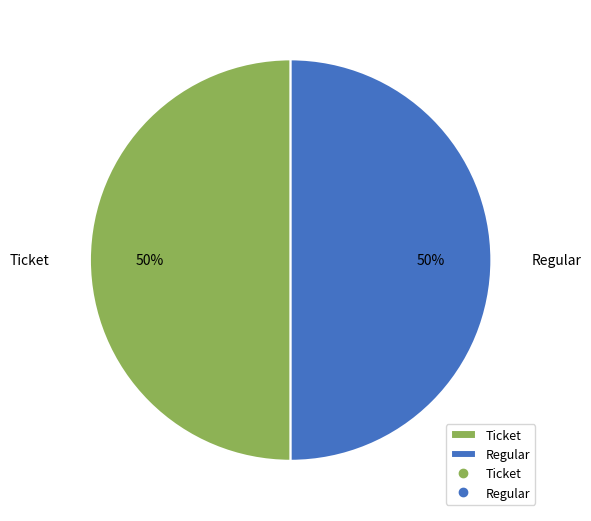

To the nearest percent, what is the difference between the Ticket and Regular slice percentages?

0%